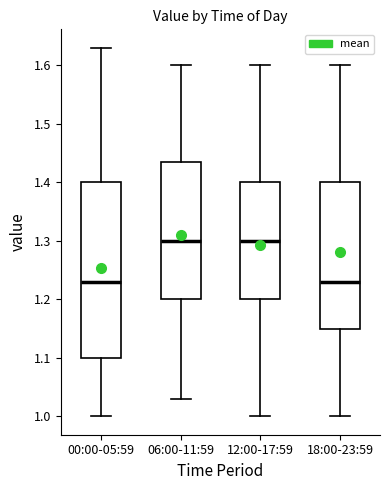

Where does the lower whisker of the box for 00:00-05:59 end on the y-axis? The values are not printed on the chart, so give them approximately, as read against the axis.

1.00